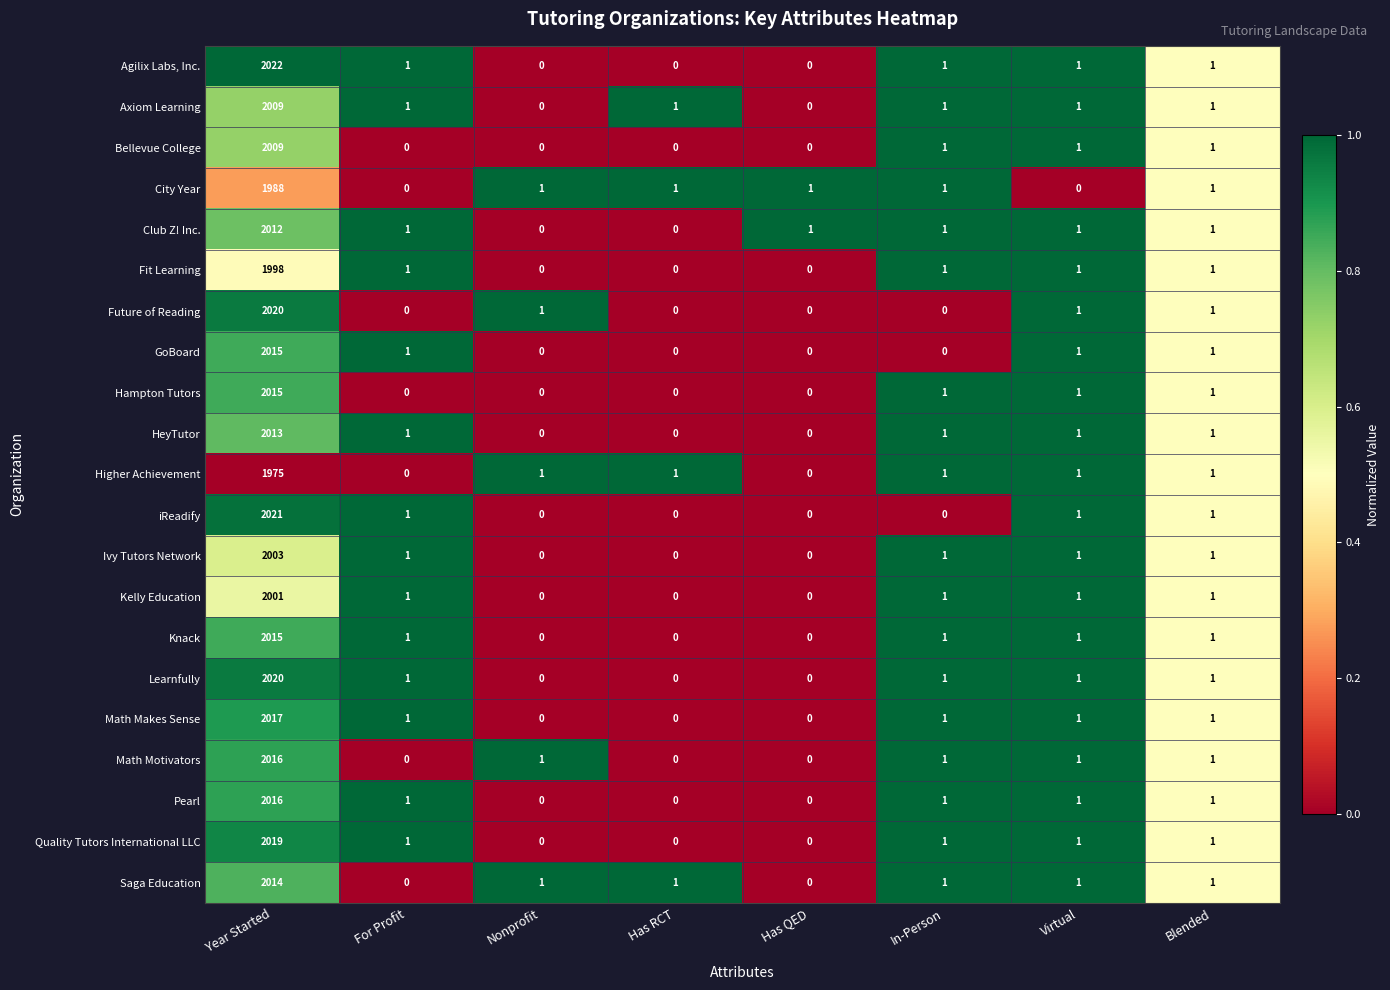

What is the average value of the Axiom Learning series?

252